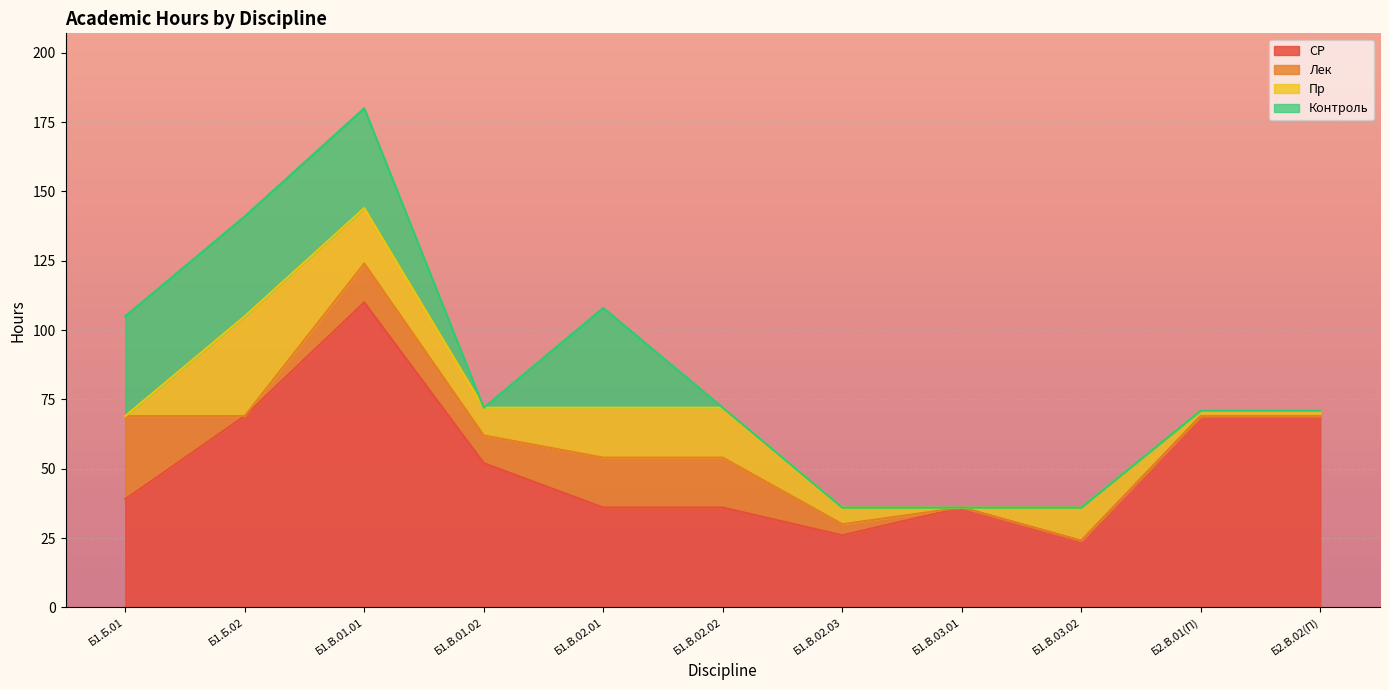

Which category has the highest value in the СР series?

Б1.В.01.01